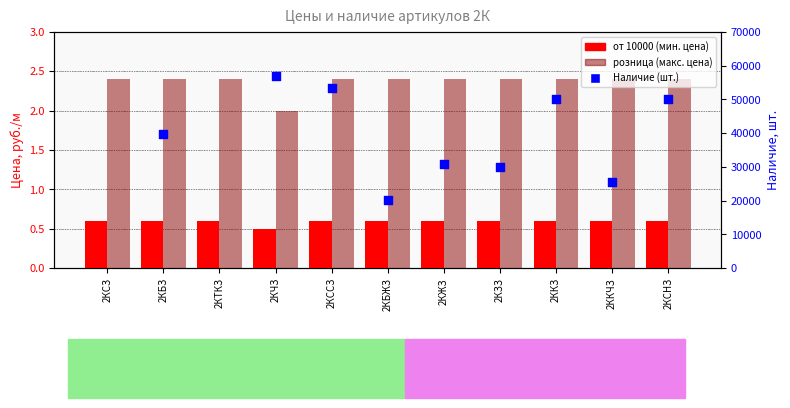

What is the total value across all series at 2КЗЗ?

30003.0